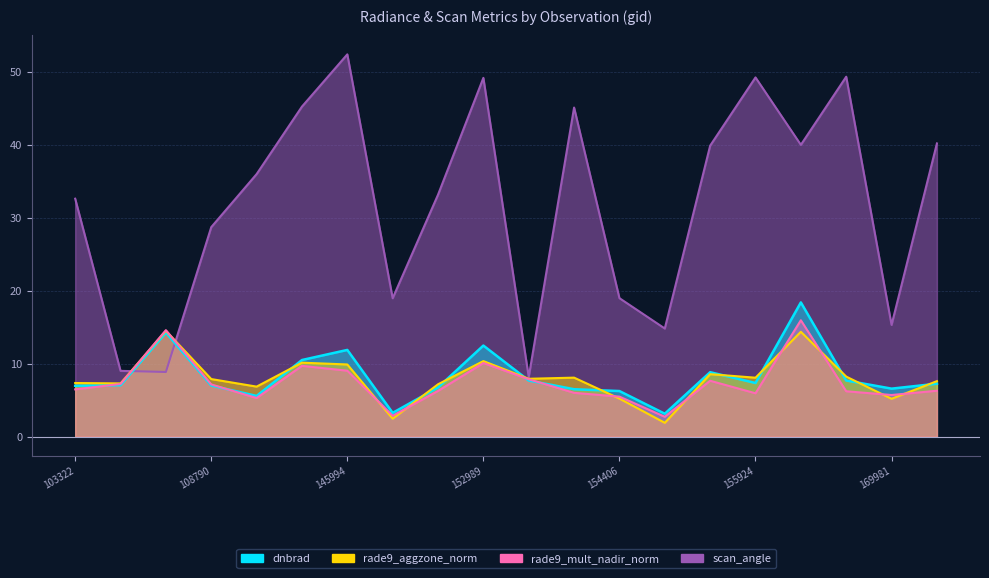

How many values in the rade9_aggzone_norm series exceed 7?

15